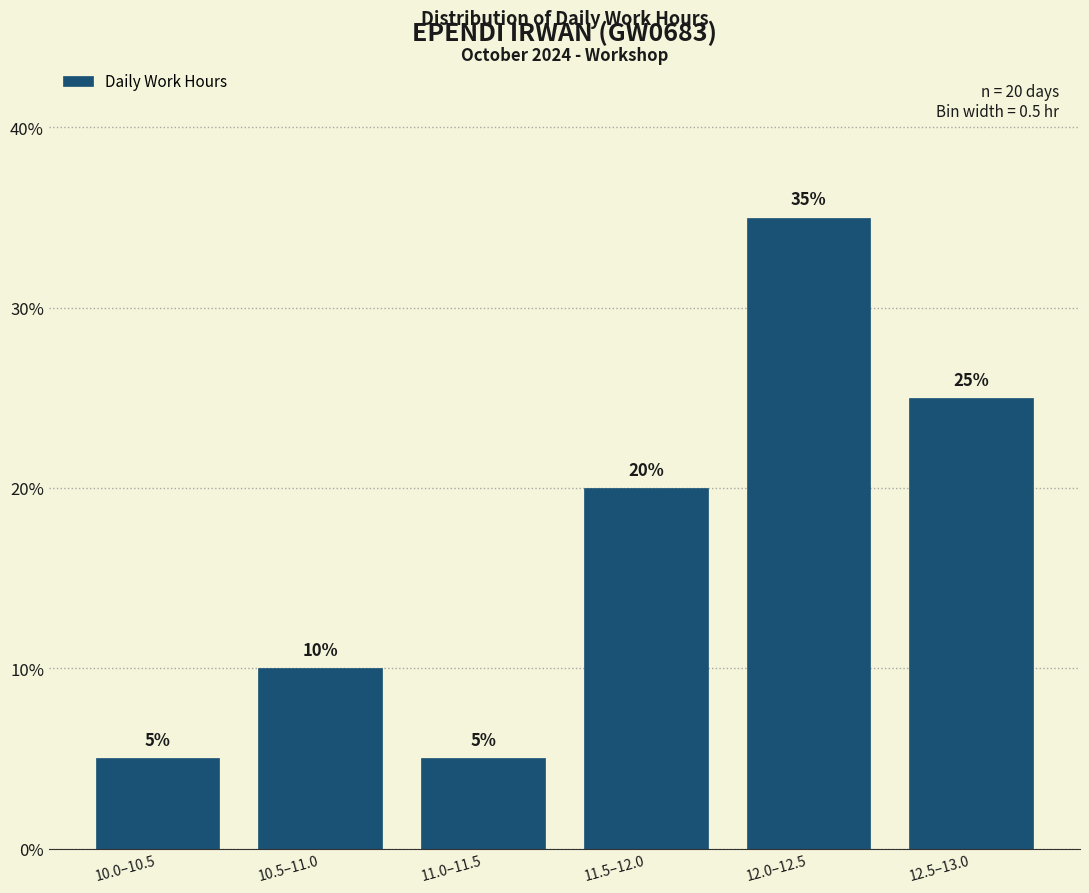

Reading left to right, list all the values displayed in this chart.

5	10	5	20	35	25